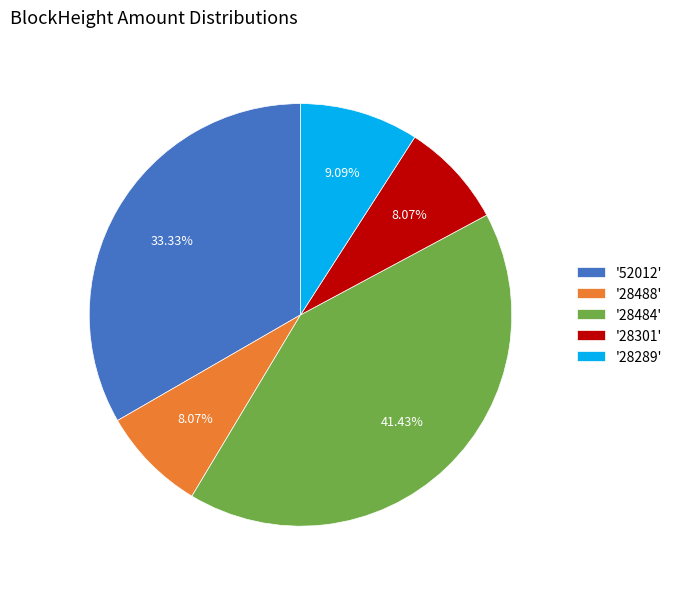

Does any single category account for the majority?

No